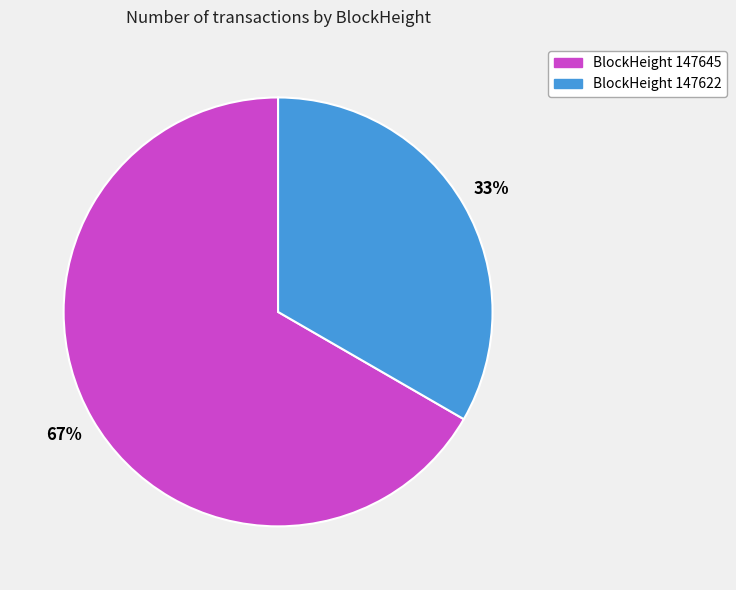

How many slices are in this pie chart?

2